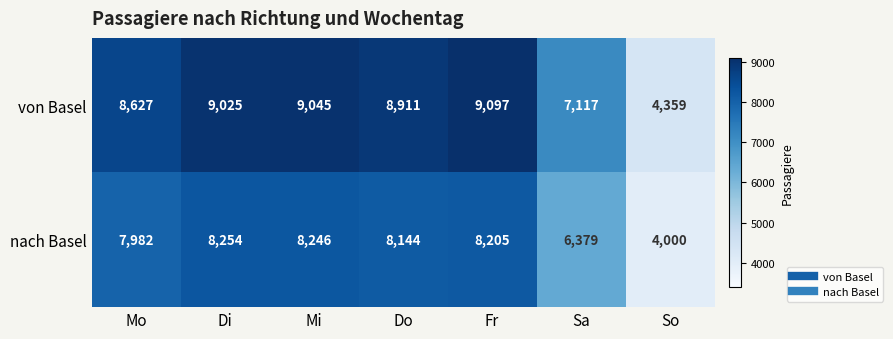

List the series in order of their peak value, highest first.

von Basel, nach Basel